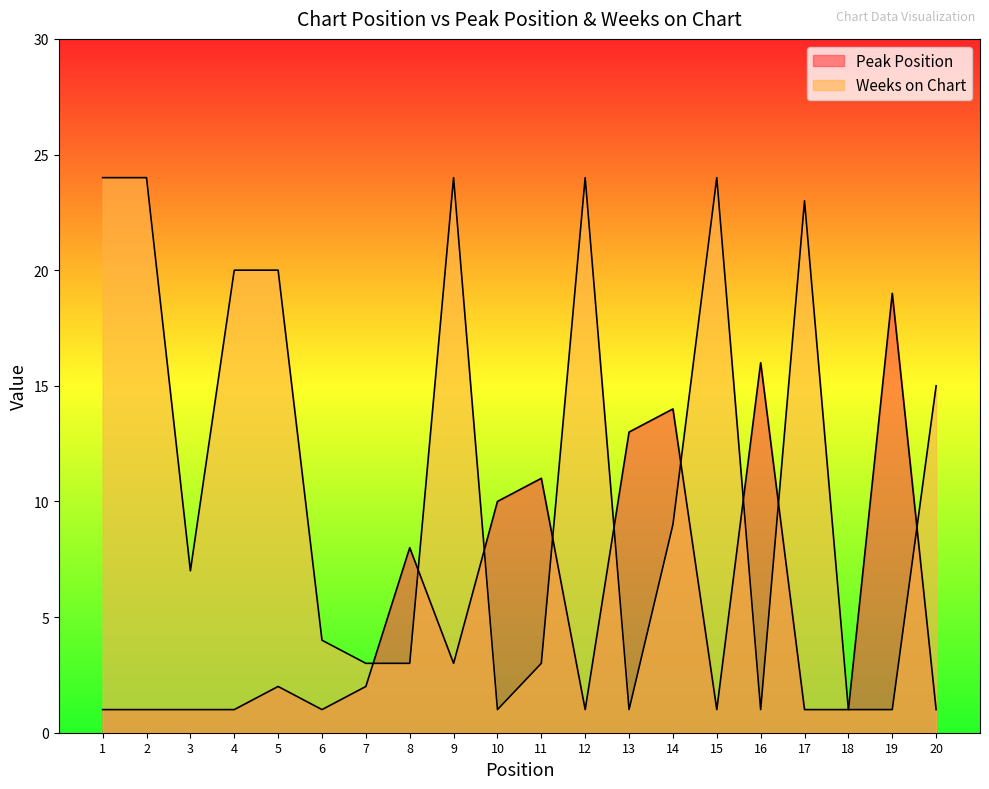

Reading left to right, transcribe all the data shown in this chart.

Peak Position: 1=1	2=1	3=1	4=1	5=2	6=1	7=2	8=8	9=3	10=10	11=11	12=1	13=13	14=14	15=1	16=16	17=1	18=1	19=19	20=1
Weeks on Chart: 1=24	2=24	3=7	4=20	5=20	6=4	7=3	8=3	9=24	10=1	11=3	12=24	13=1	14=9	15=24	16=1	17=23	18=1	19=1	20=15